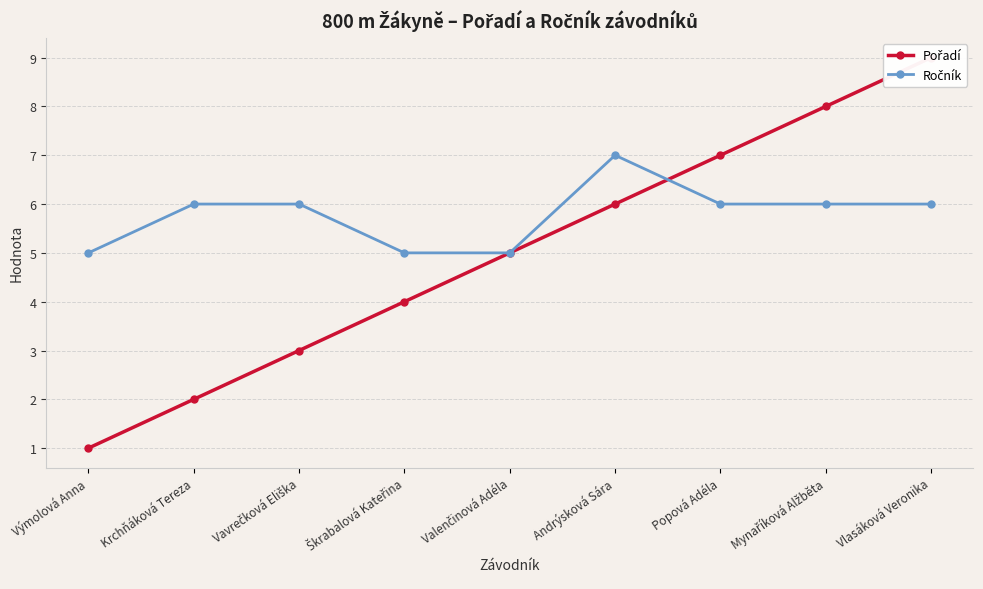

After their last crossing, which series has the higher values: Pořadí or Ročník?

Pořadí